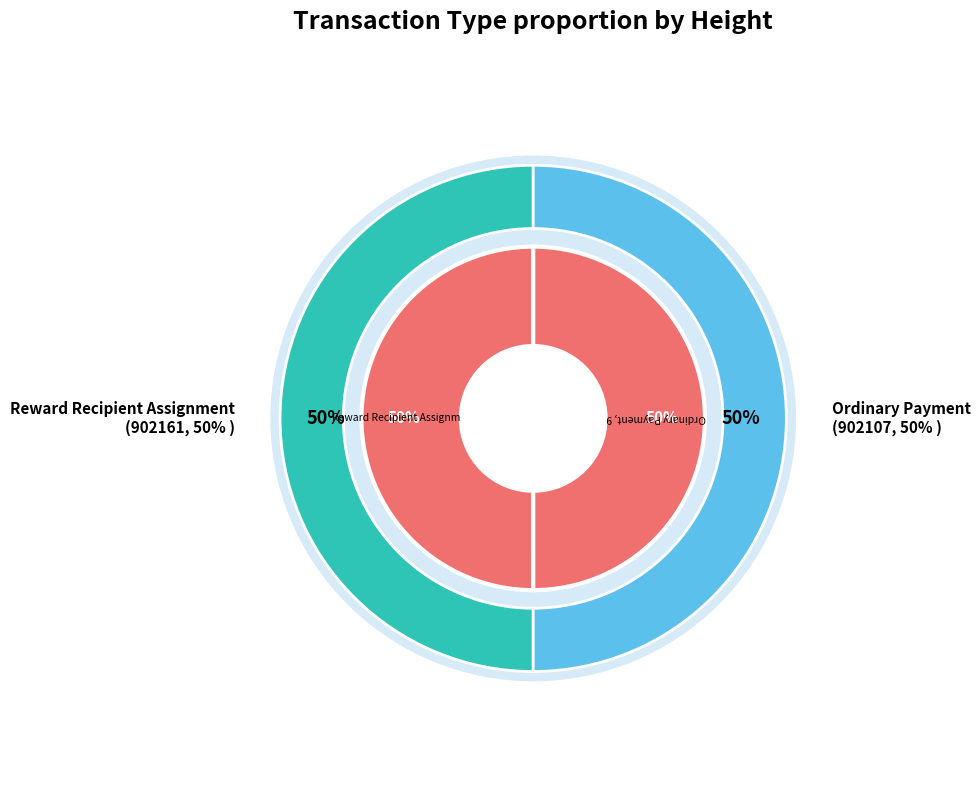

What is the ratio of the value at Reward Recipient Assignment to the value at Ordinary Payment?

1.0